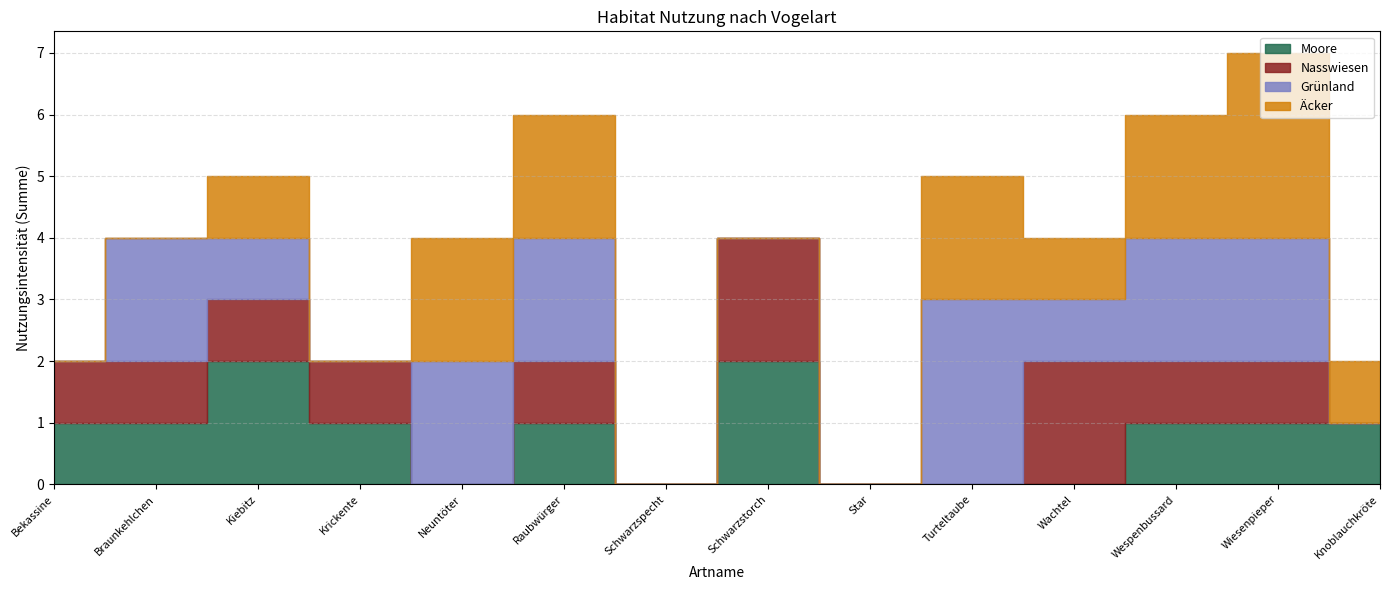

What is the sum of the Grünland values at Turteltaube and Bekassine?

3